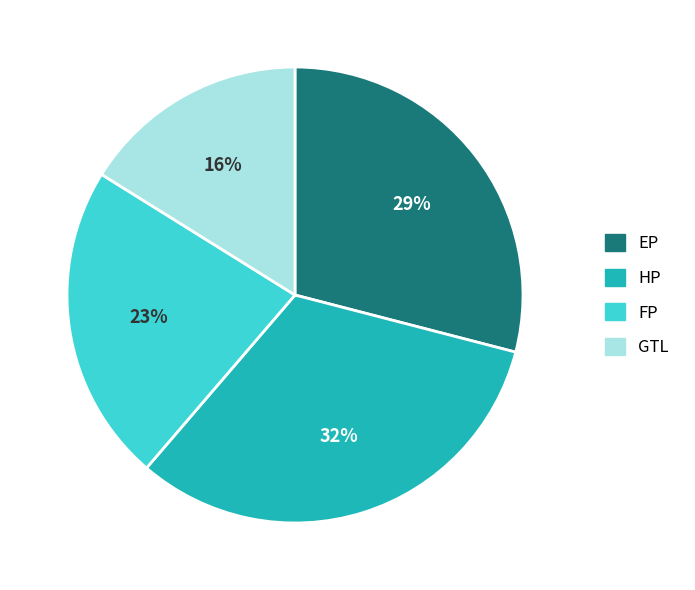

To the nearest percent, what is the difference between the GTL and EP slice percentages?

13%